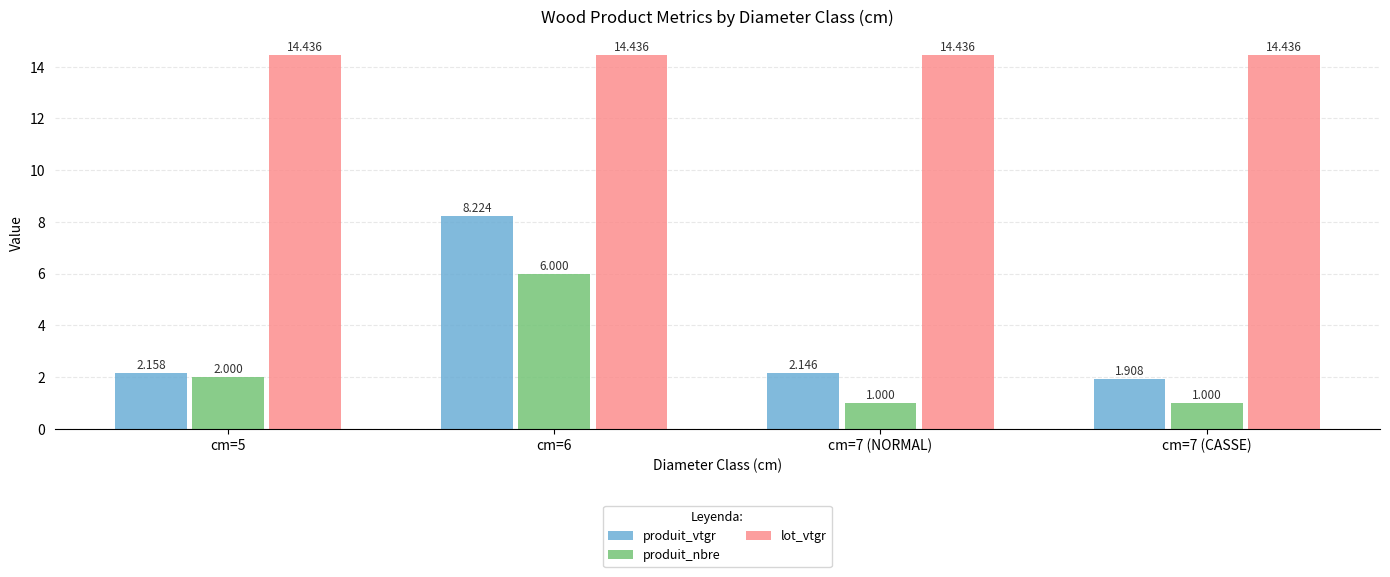

The value of produit_vtgr at cm=6 is 8.2. True or false?

True